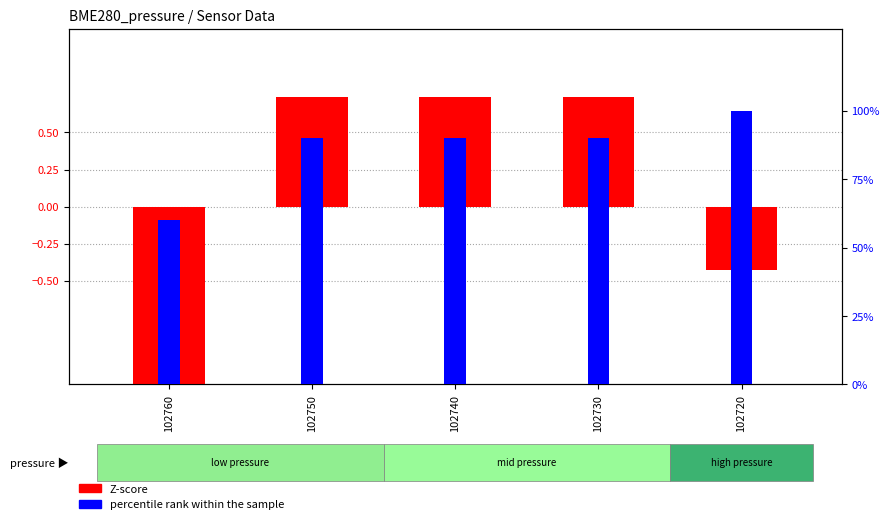

Reading left to right, what are all the values shown in this chart?

Z-score: 102760=-1.8	102750=0.7	102740=0.7	102730=0.7	102720=-0.4
percentile rank within the sample: 102760=60.0	102750=90.0	102740=90.0	102730=90.0	102720=100.0